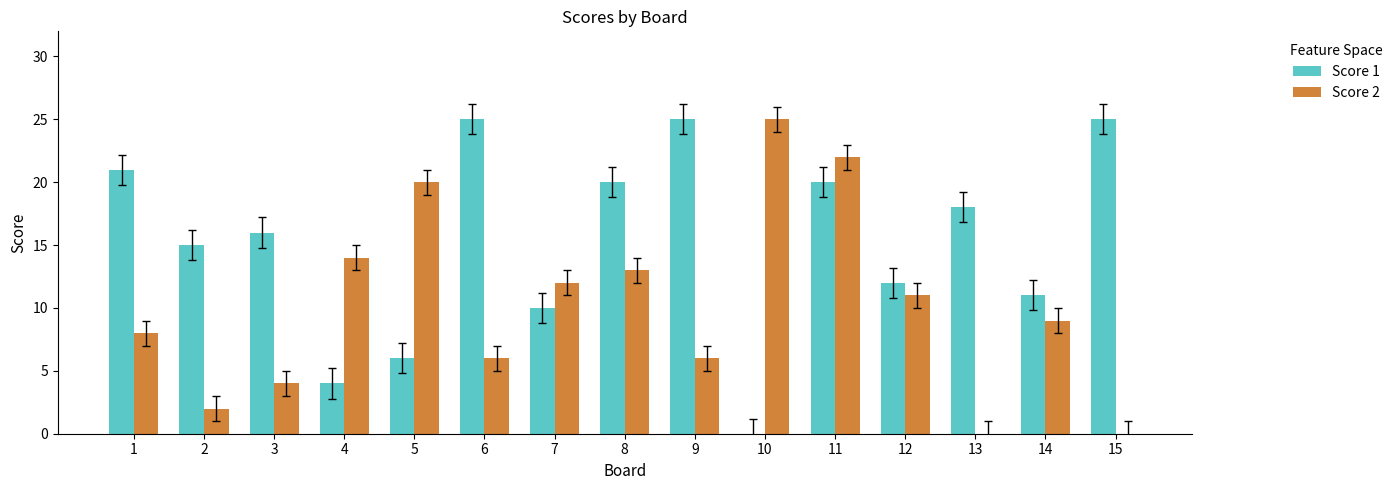

How many data points does each series have?

15